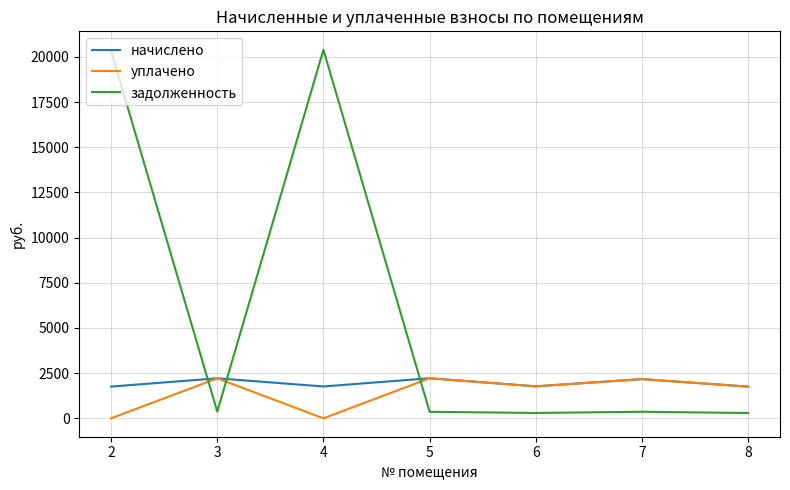

Where is the first local maximum for уплачено?

3